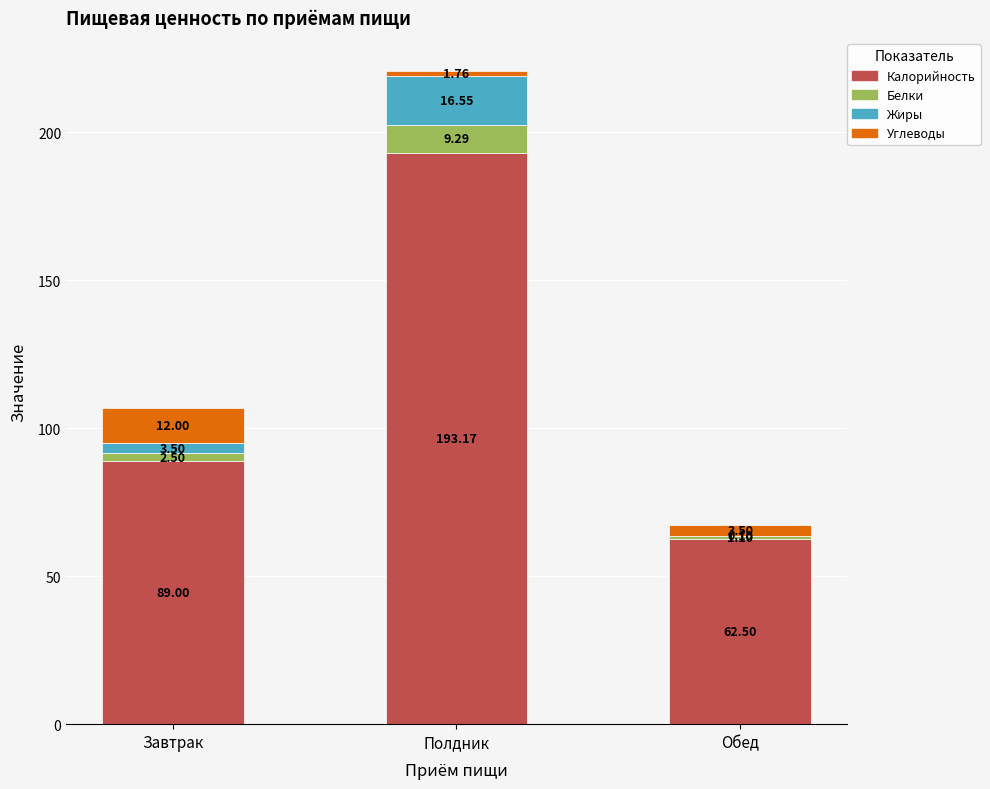

What is the sum of the Калорийность values at Полдник and Завтрак?

282.2